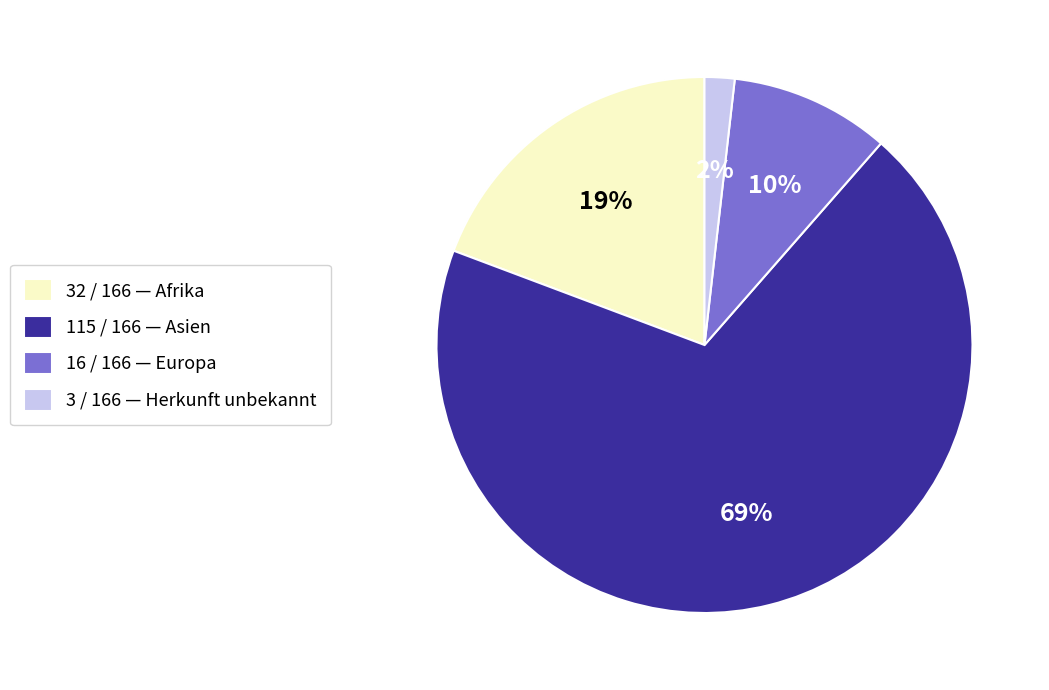

Count the number of slices in the pie.

4